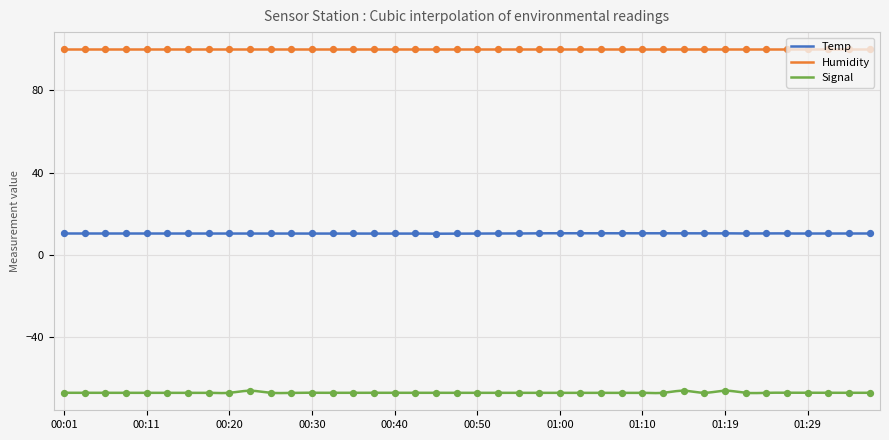

Is the value of Signal at 00:18 greater than the value of Temp at 01:00?

No